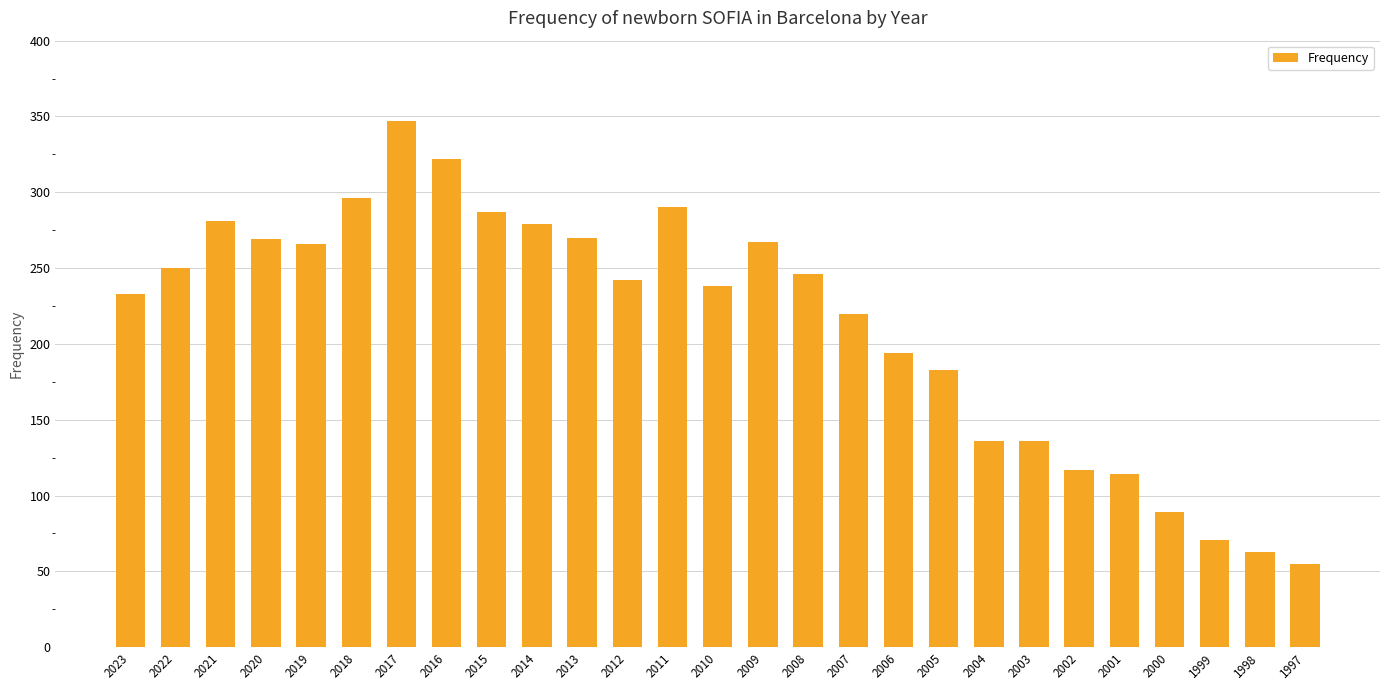

Where is the data nearest to the value 201?

2006